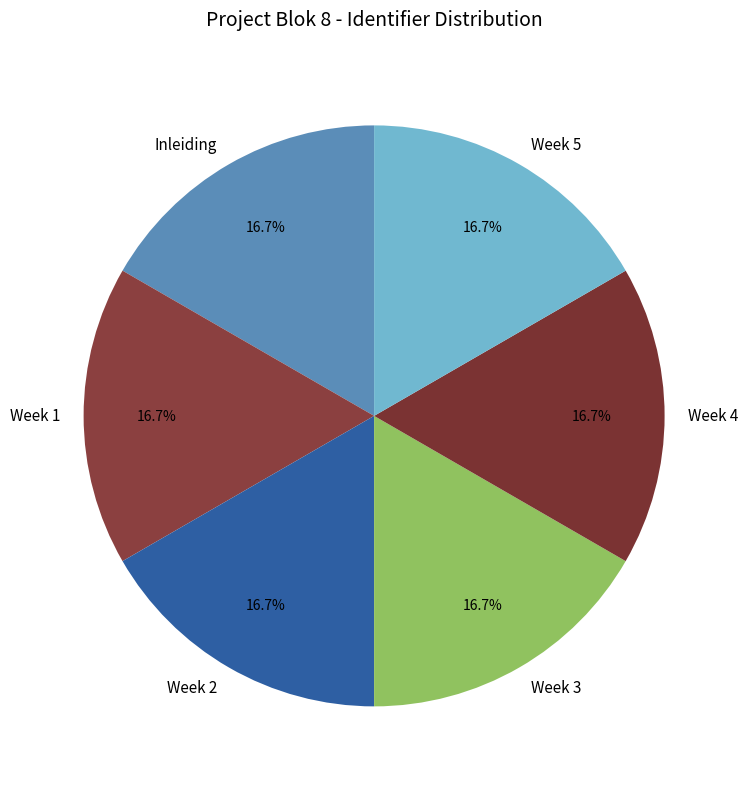

Is it true that Week 4 is 17% of the pie?

True